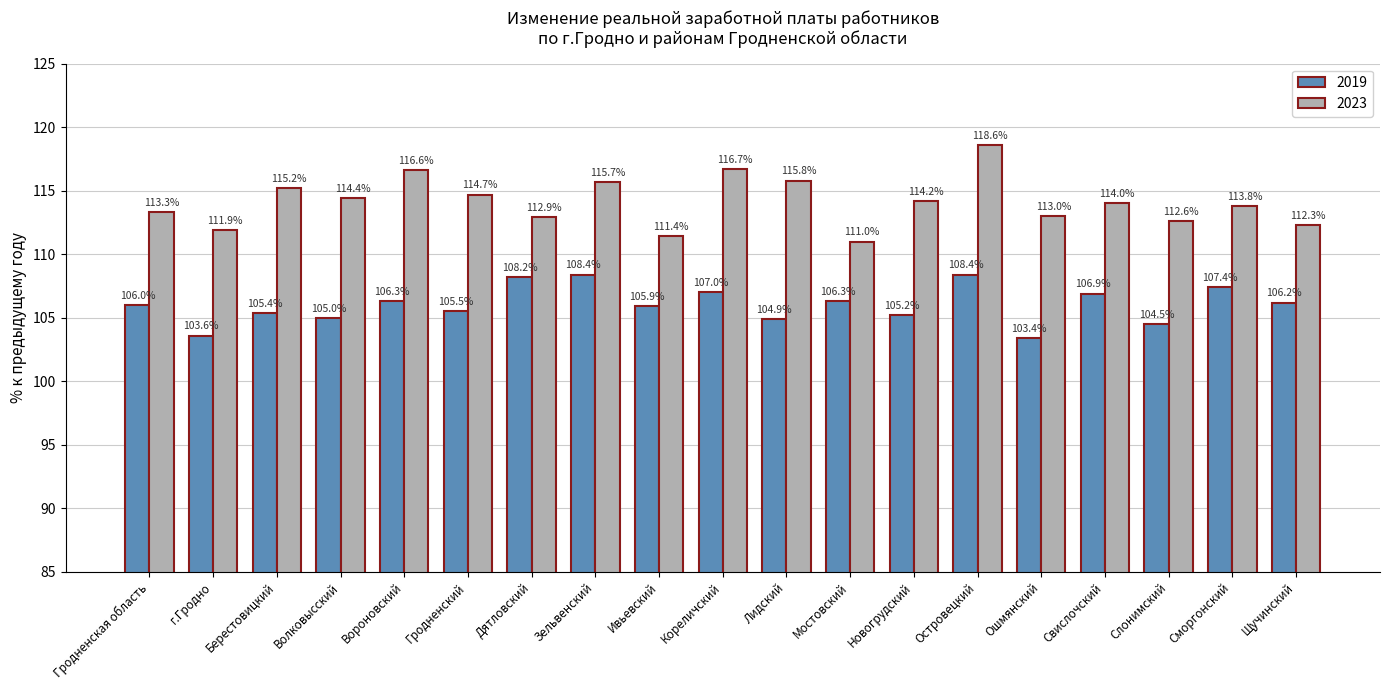

Which series has the largest total across all categories?

2023